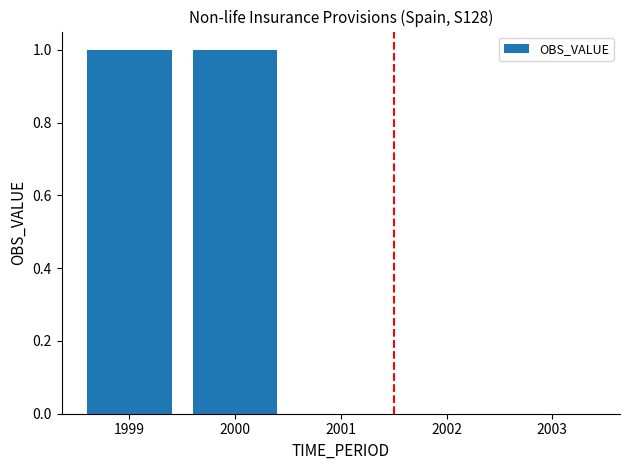

The chart shows a value of 0 at 2003. True or false?

True